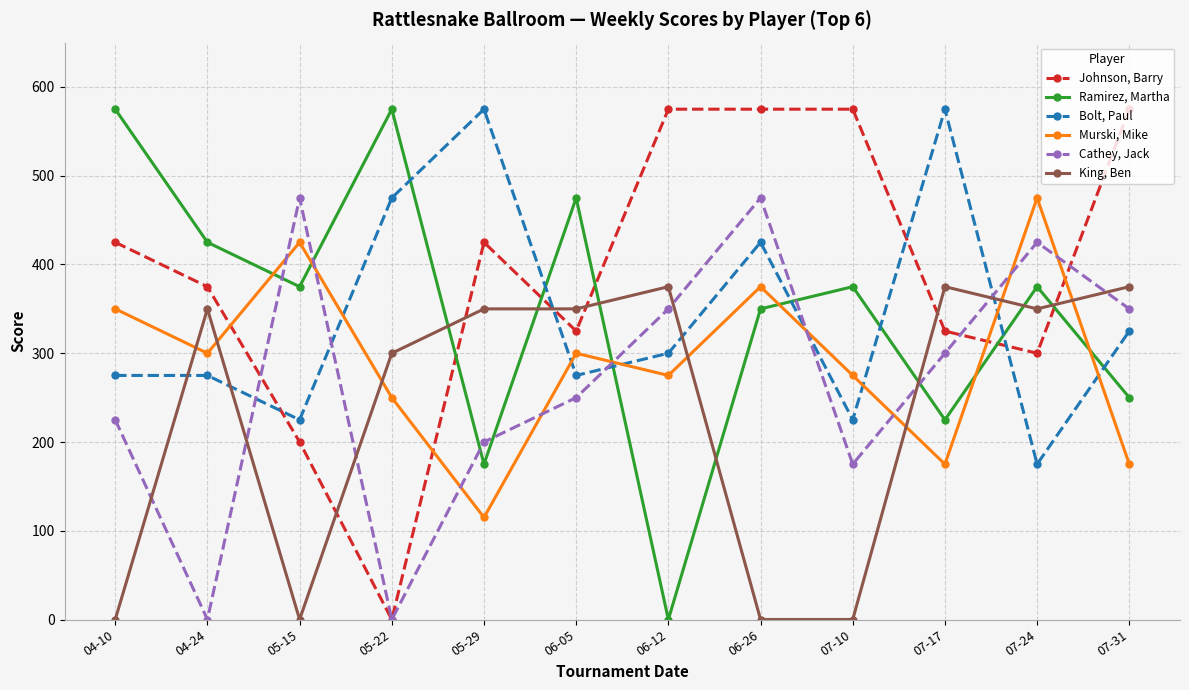

At which label does Murski, Mike reach its minimum?

05-29